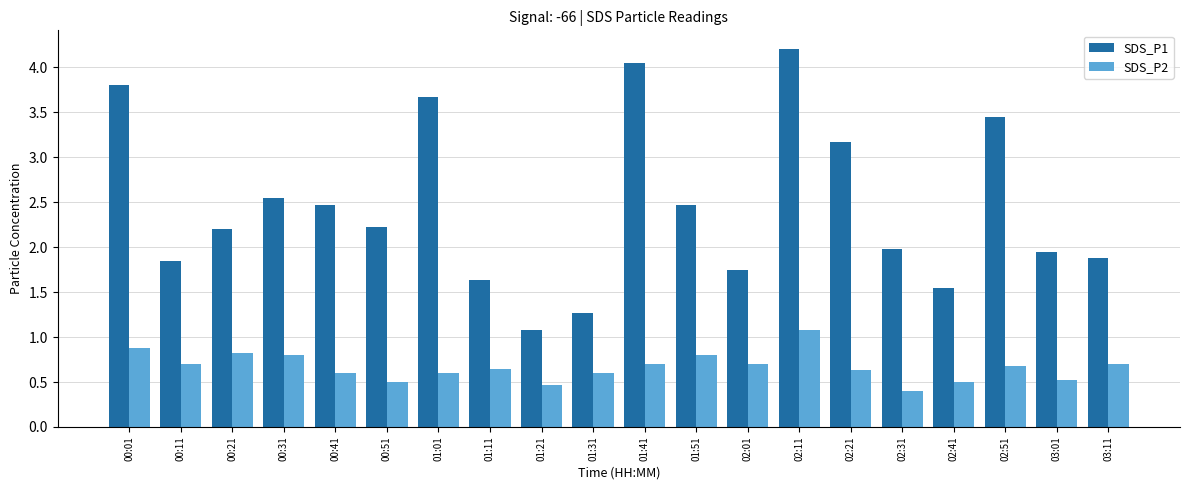

True or false: SDS_P2 has a value of 0.2 at 02:41.

False